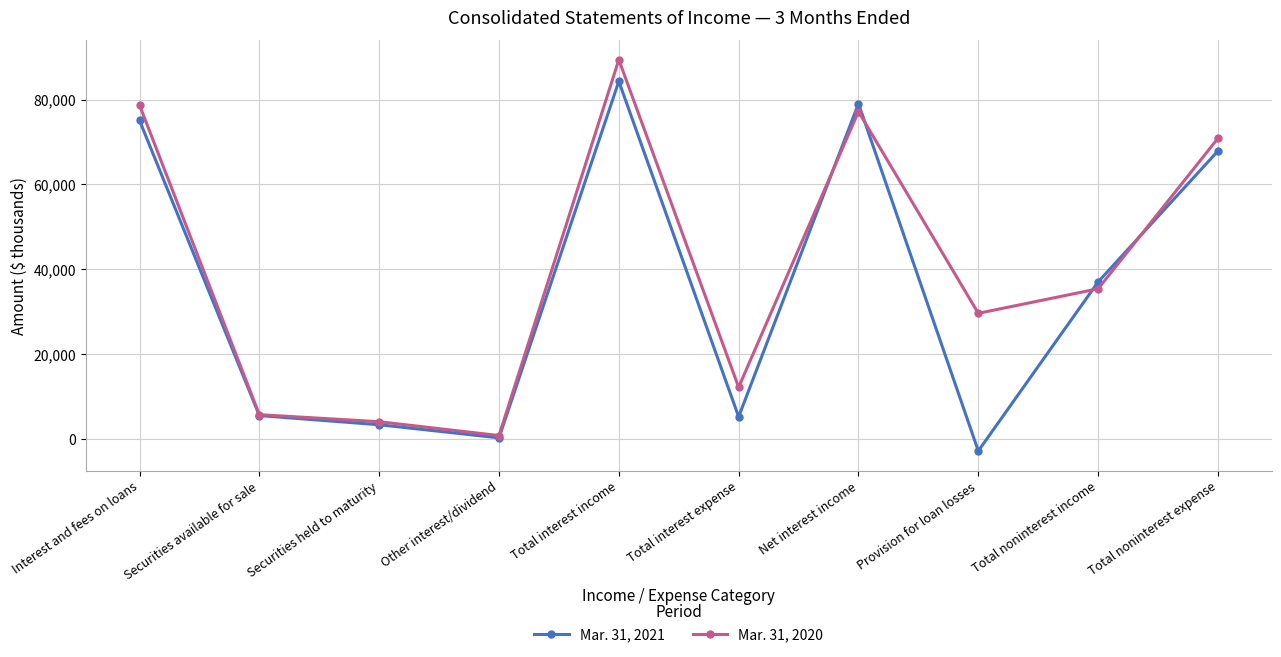

What is the label of the 2nd point from the left?

Securities available for sale